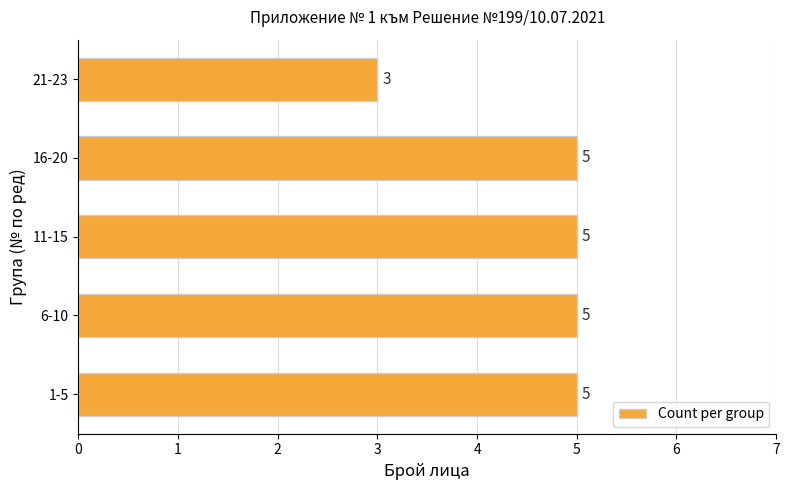

Which category has the lowest value across all series?

21-23